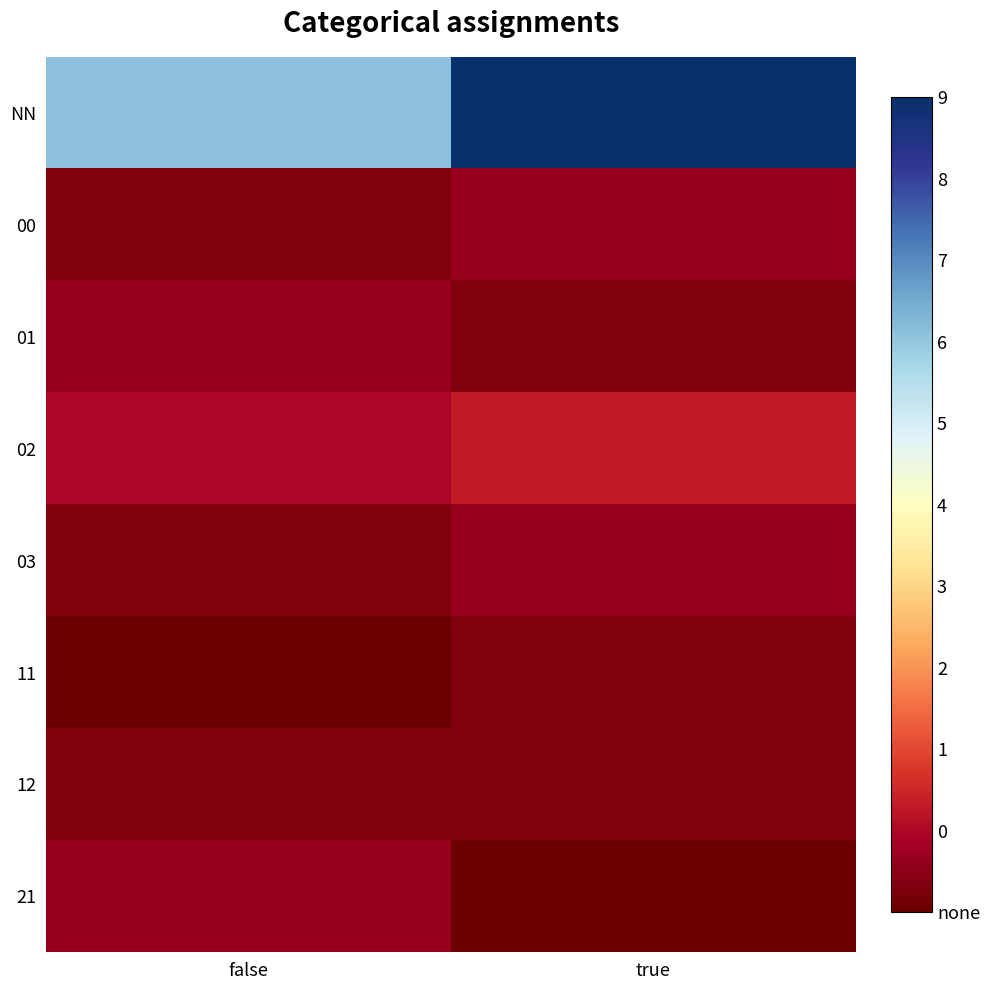

At how many categories does at least one series exceed 27?

1